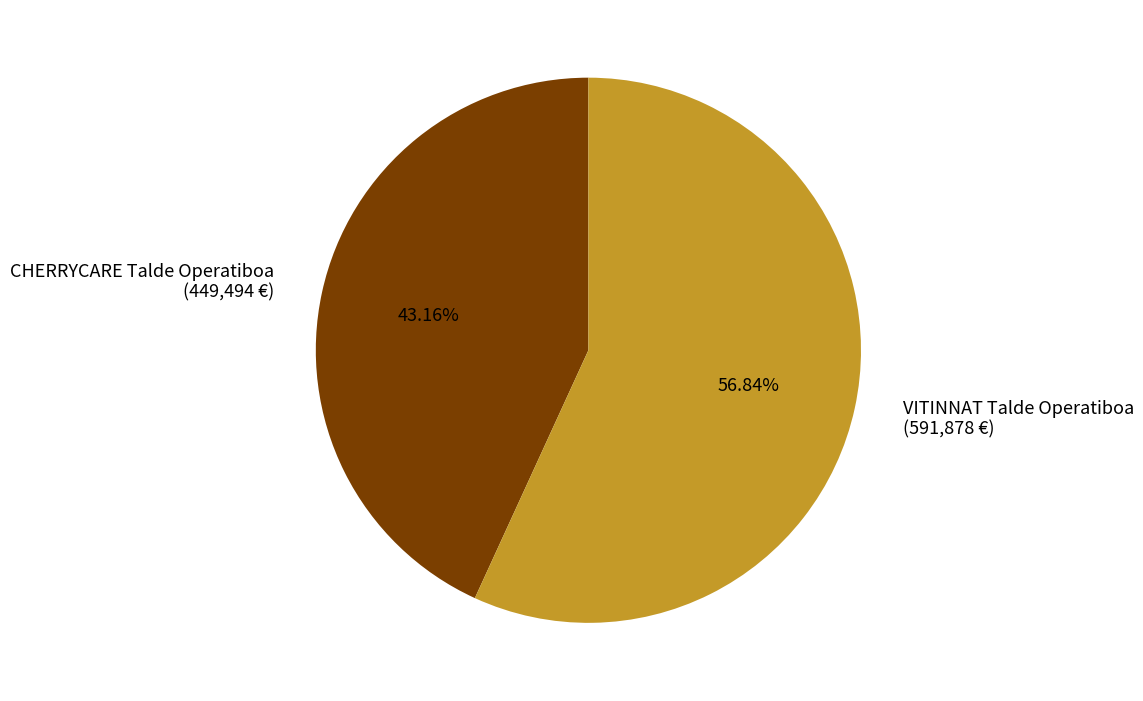

Do VITINNAT Talde Operatiboa and CHERRYCARE Talde Operatiboa together represent more than half of the pie?

Yes